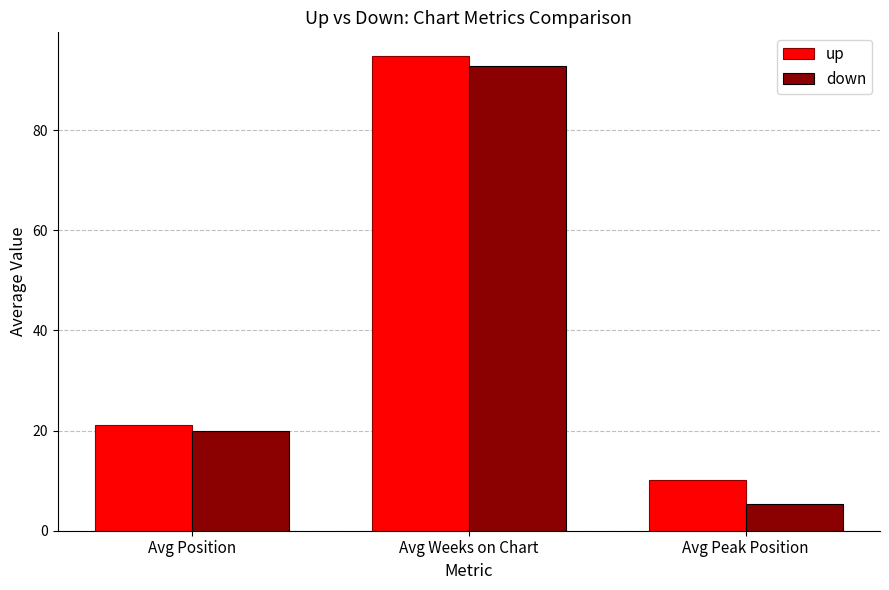

What is the label of the 2nd bar from the right?

Avg Weeks on Chart